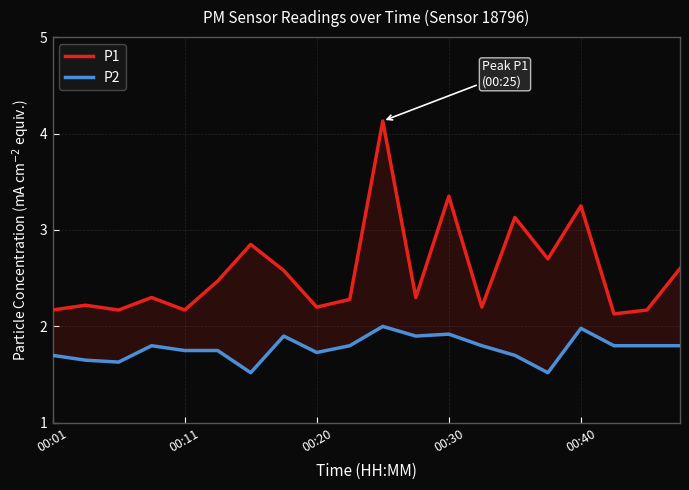

True or false: P1 and P2 intersect in this chart.

False